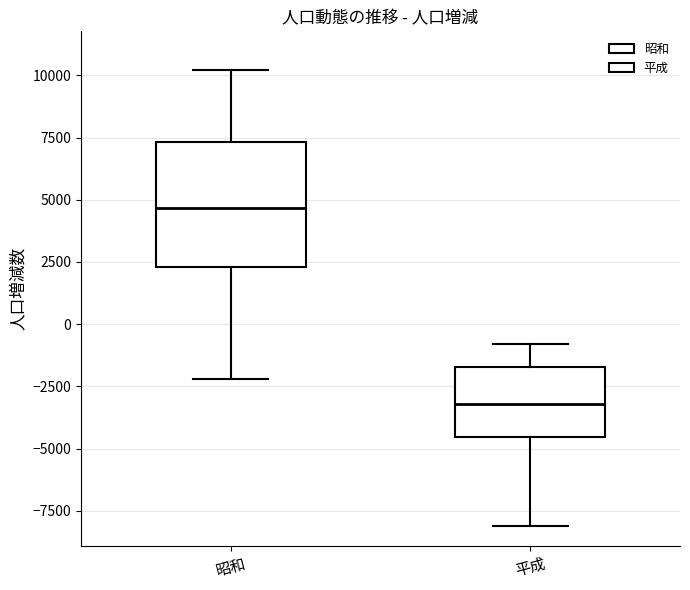

Where does the upper whisker of the box for 昭和 end on the y-axis? The values are not printed on the chart, so give them approximately, as read against the axis.

10000